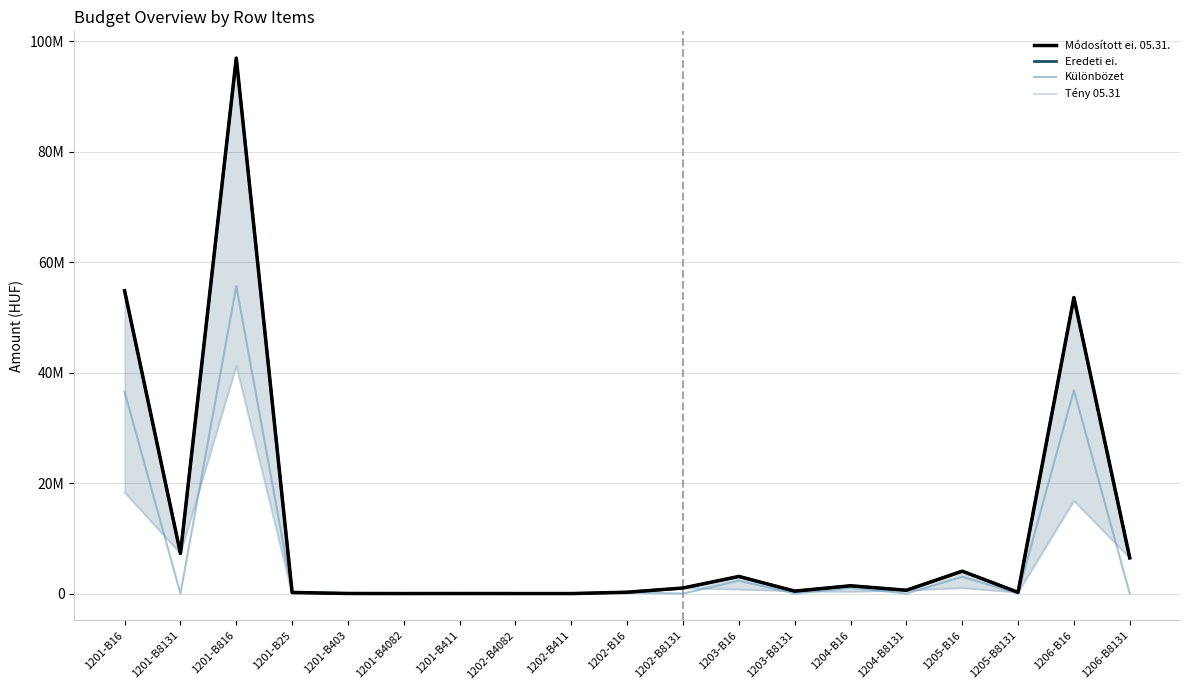

The Módosított ei. 05.31. series shows 138605 at 1205-B8131. True or false?

False